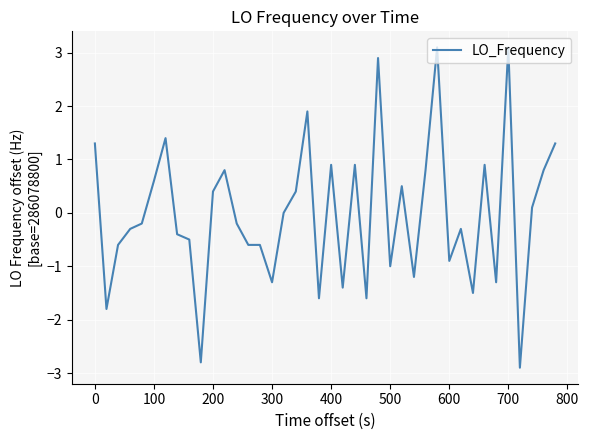

What is the maximum value shown in the chart?

3.1